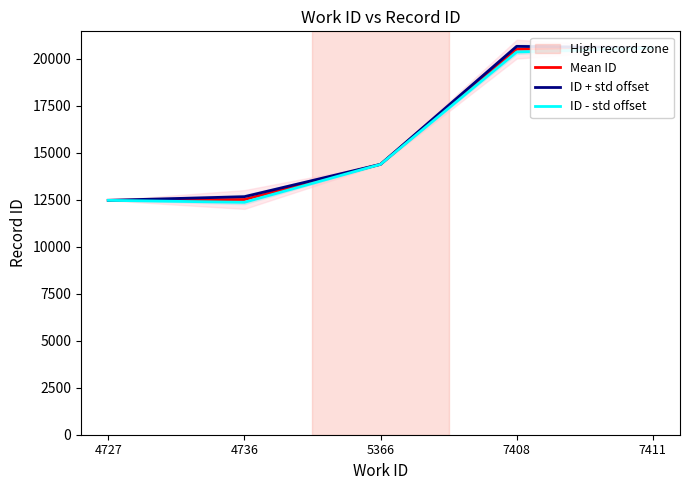

Is this an area chart (filled region under the line)?

No